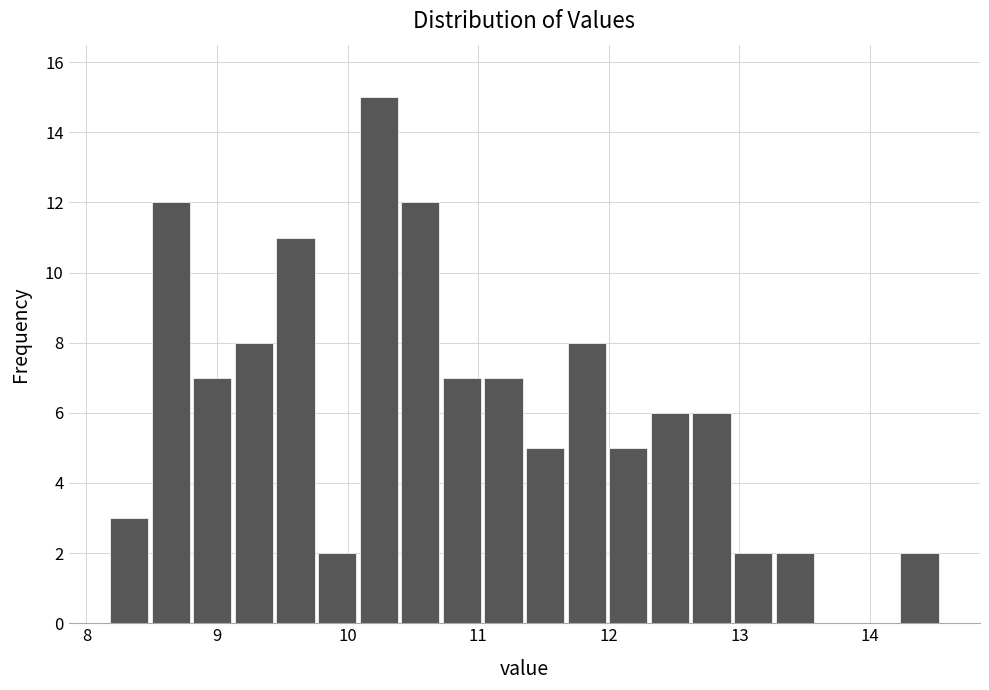

Around what value on the x-axis is the tallest bar? Give the approximate position of its centre, as read against the axis.

10.2